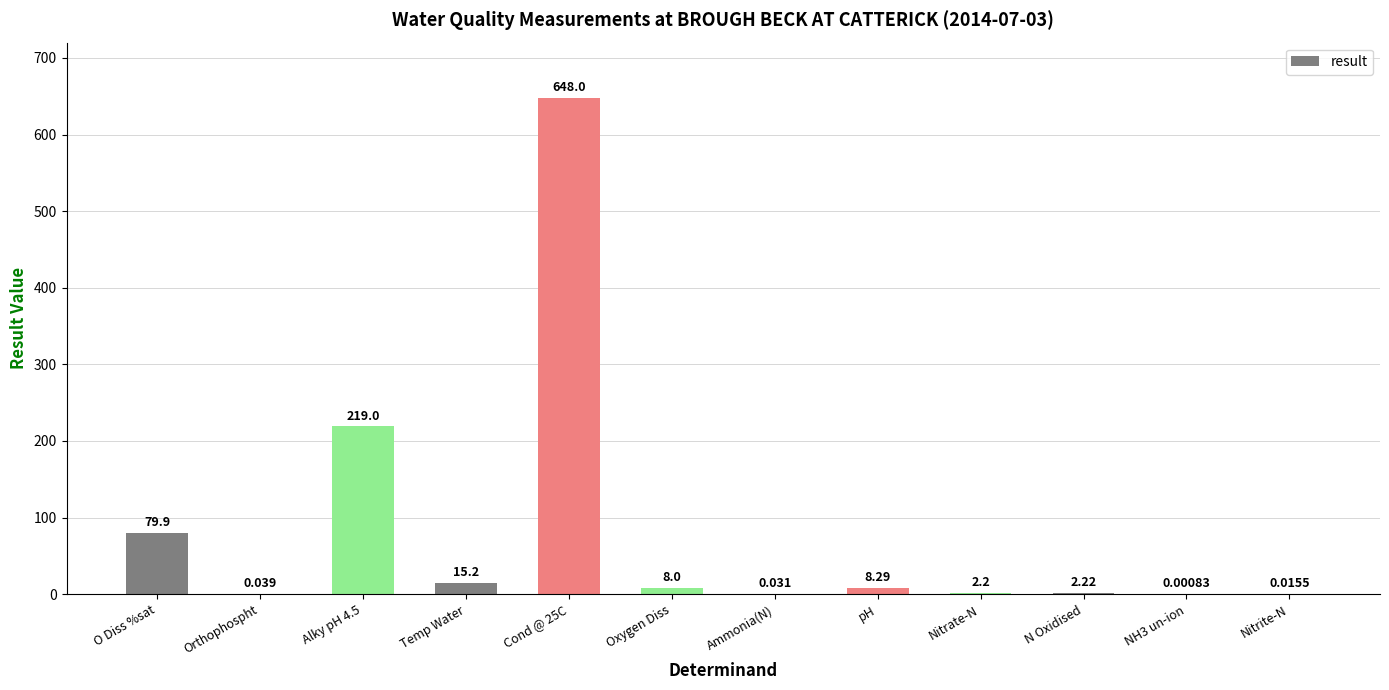

The value at N Oxidised is 2.2. True or false?

True